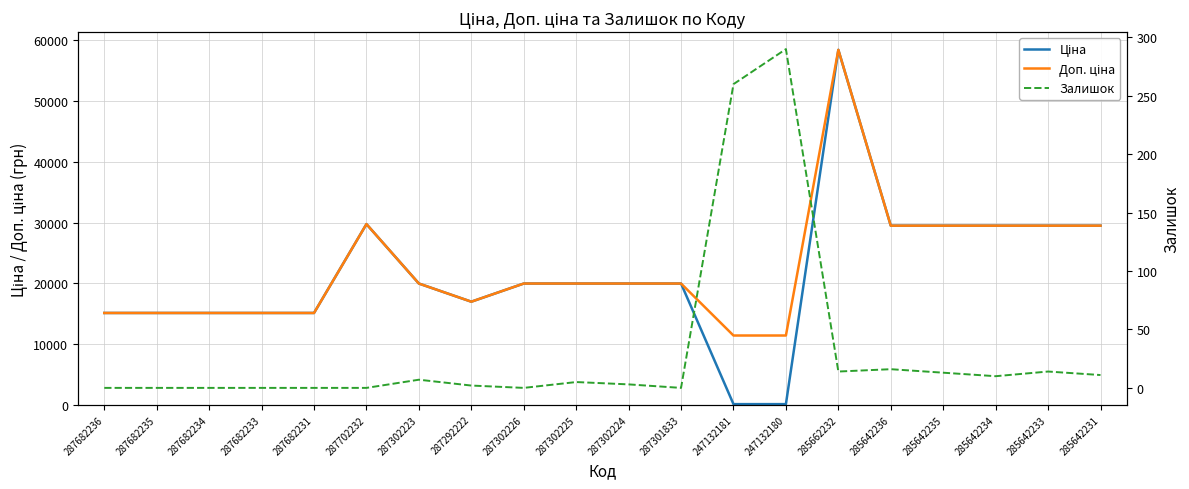

Reading left to right, extract all data points from this chart.

Ціна: 287682236=15120.0	287682235=15120.0	287682234=15120.0	287682233=15120.0	287682231=15120.0	287702232=29747.2	287302223=19964.2	287292222=16976.3	287302226=19964.2	287302225=19964.2	287302224=19964.2	287301833=19964.2	247132181=114.1	247132180=114.1	285662232=58426.5	285642236=29491.5	285642235=29491.5	285642234=29491.5	285642233=29491.5	285642231=29491.5
Доп. ціна: 287682236=15120.0	287682235=15120.0	287682234=15120.0	287682233=15120.0	287682231=15120.0	287702232=29747.2	287302223=19964.2	287292222=16976.3	287302226=19964.2	287302225=19964.2	287302224=19964.2	287301833=19964.2	247132181=11410.0	247132180=11410.0	285662232=58426.5	285642236=29491.5	285642235=29491.5	285642234=29491.5	285642233=29491.5	285642231=29491.5
Залишок: 287682236=0.0	287682235=0.0	287682234=0.0	287682233=0.0	287682231=0.0	287702232=0.0	287302223=7.0	287292222=2.0	287302226=0.0	287302225=5.0	287302224=3.0	287301833=0.0	247132181=260.0	247132180=290.0	285662232=14.0	285642236=16.0	285642235=13.0	285642234=10.0	285642233=14.0	285642231=11.0